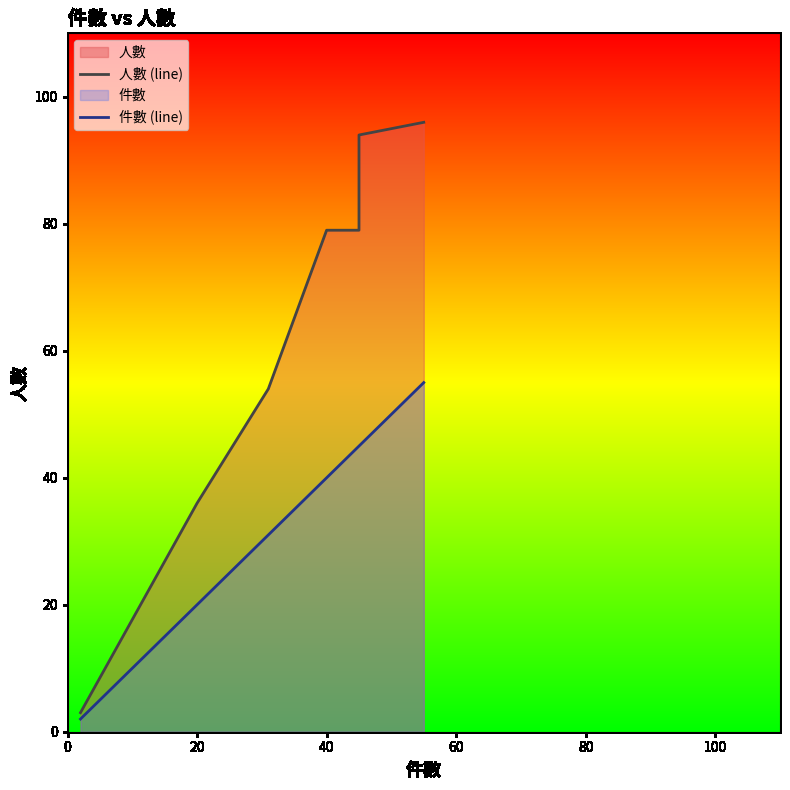

Does the chart display data point markers on the line(s)?

No